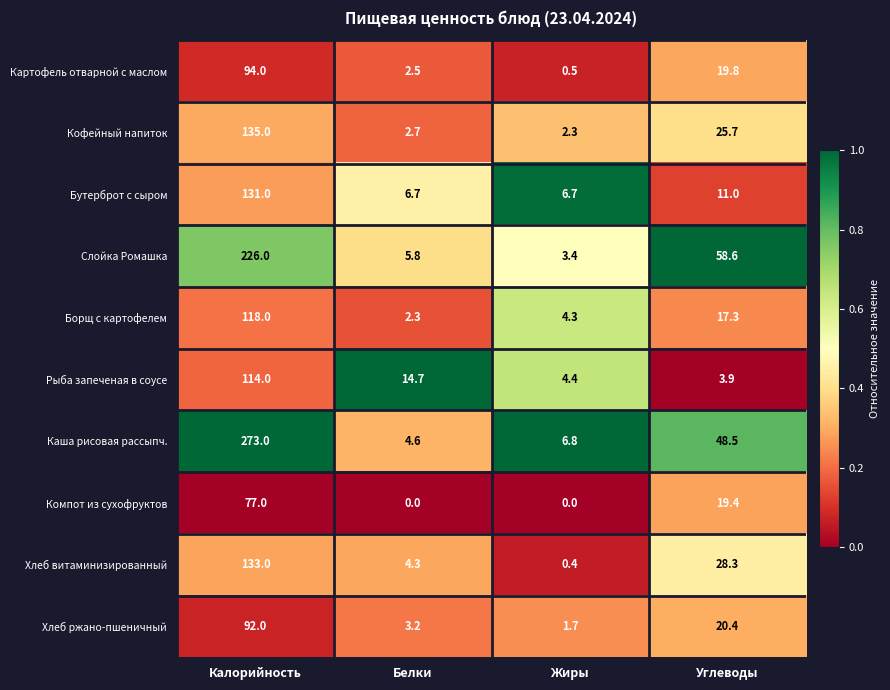

At Белки, list the series in order from smallest to largest.

Компот из сухофруктов, Борщ с картофелем, Картофель отварной с маслом, Кофейный напиток, Хлеб ржано-пшеничный, Хлеб витаминизированный, Каша рисовая рассыпч., Слойка Ромашка, Бутерброт с сыром, Рыба запеченая в соусе